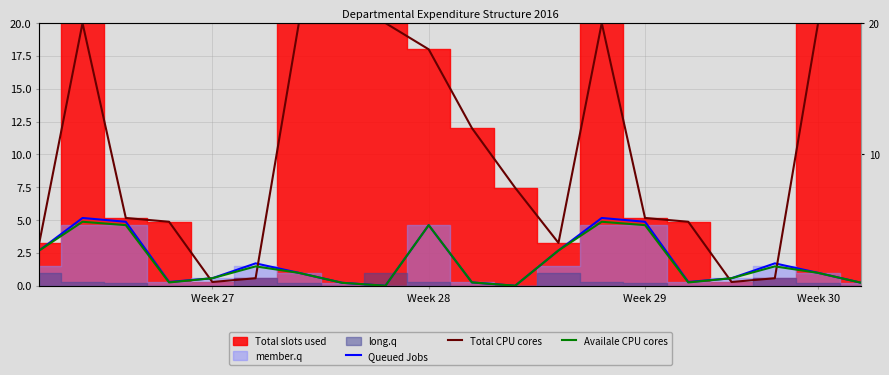

What value does the Availale CPU cores series have at 12?

2.7